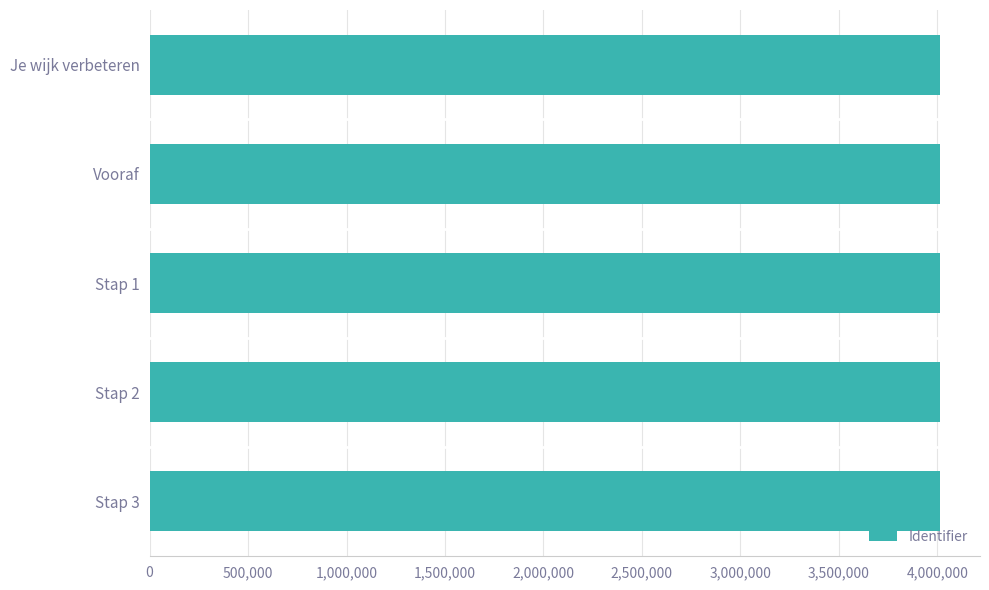

Read the value at Vooraf.

4016321